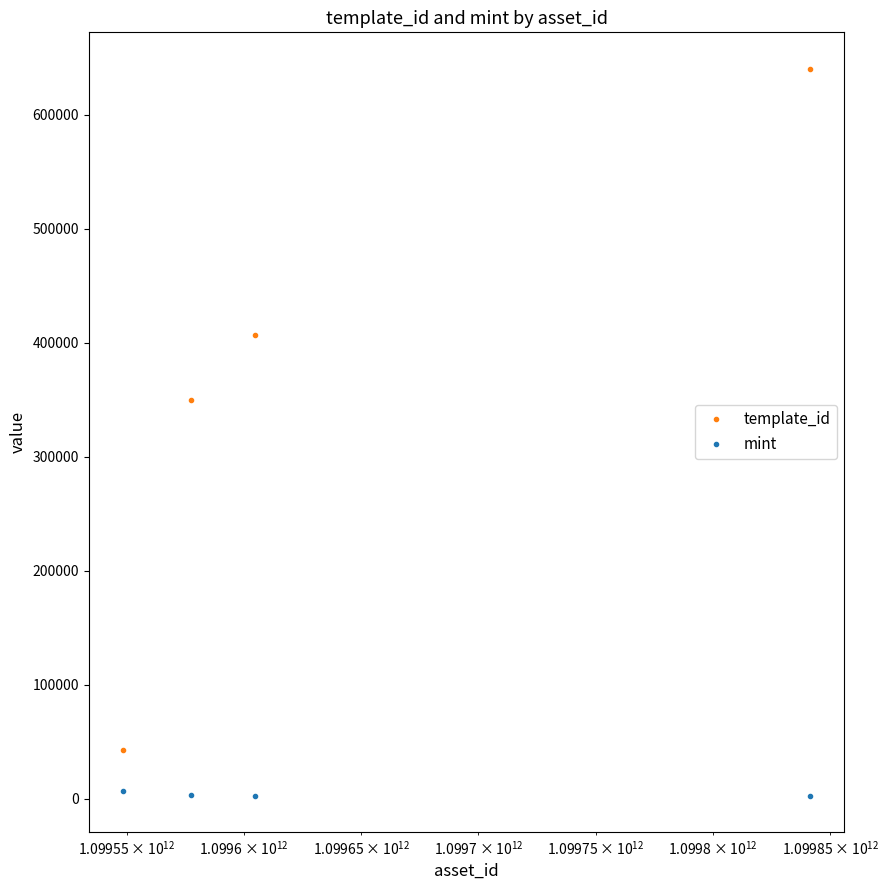

Which series has the largest range (max minus min)?

template_id